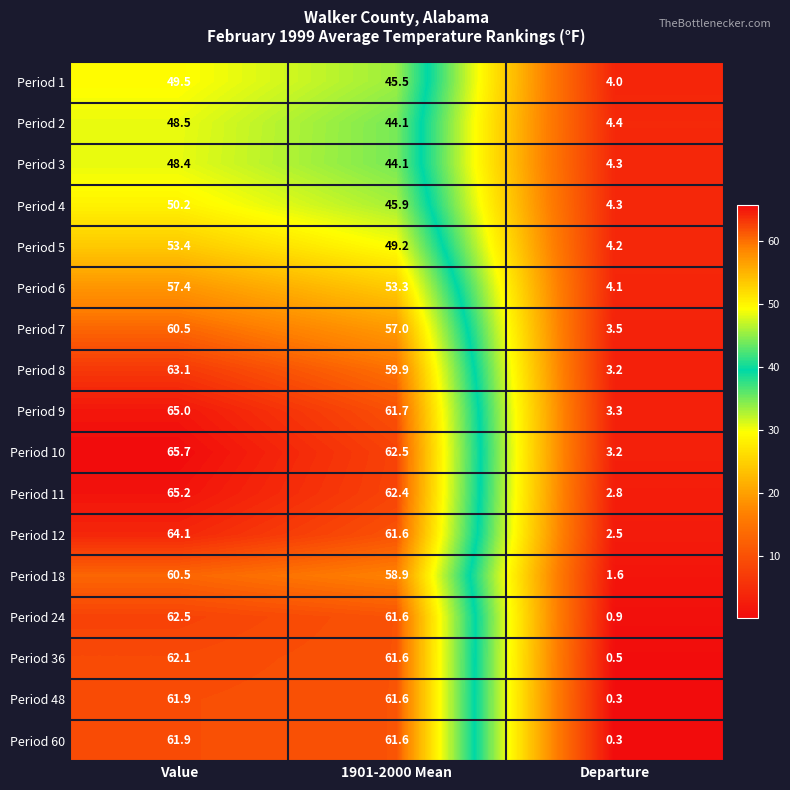

At which label is Period 7 closest to 32?

1901-2000 Mean